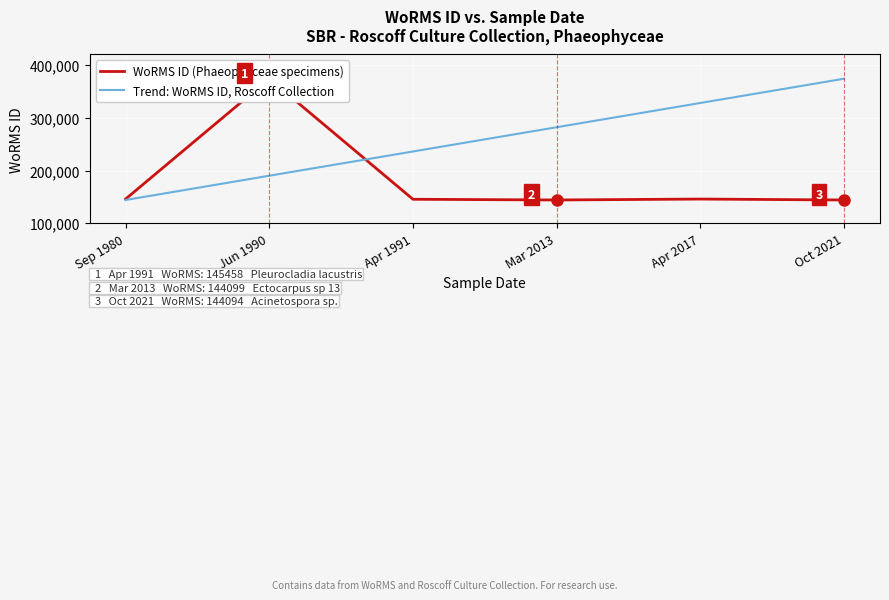

At which category is the sum across all series the highest?

Jun 1990